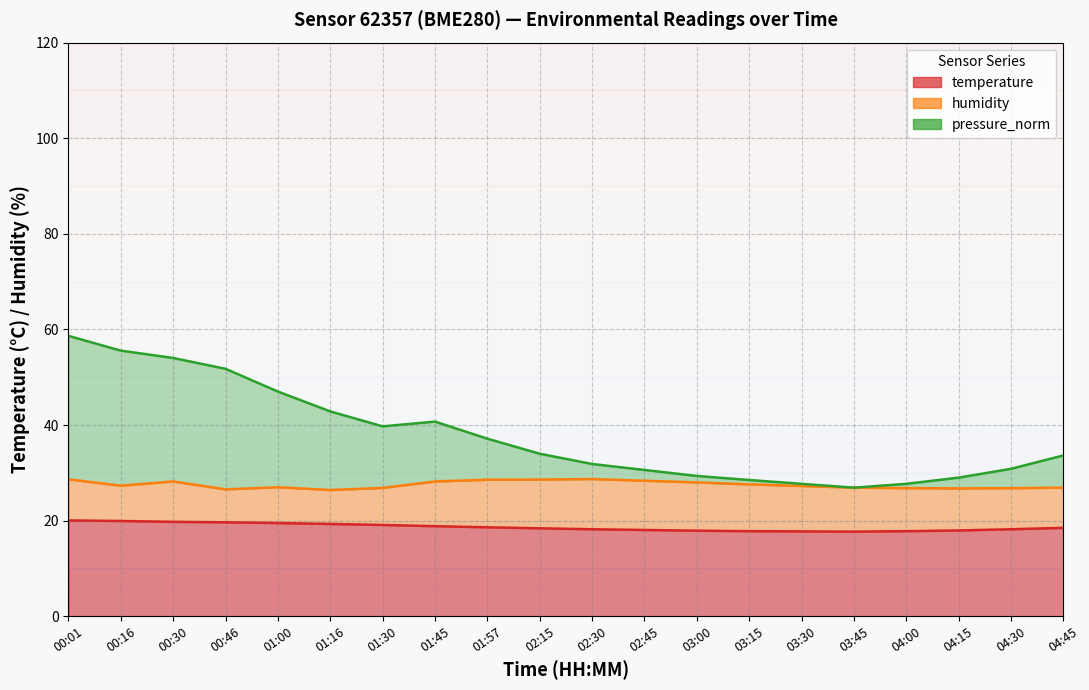

True or false: temperature and pressure_norm cross at least once.

False